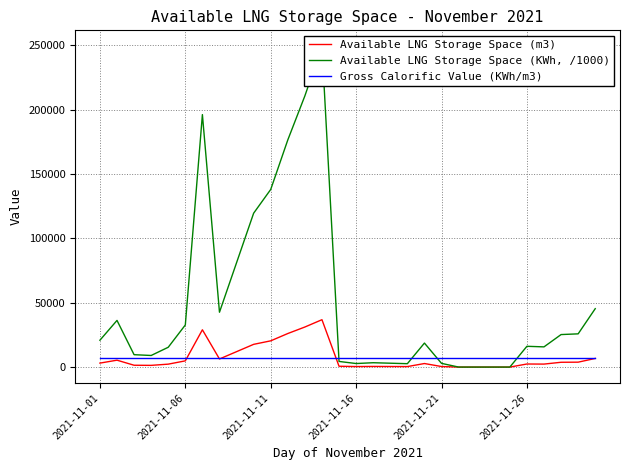

Which series has the largest range (max minus min)?

Available LNG Storage Space (KWh, /1000)